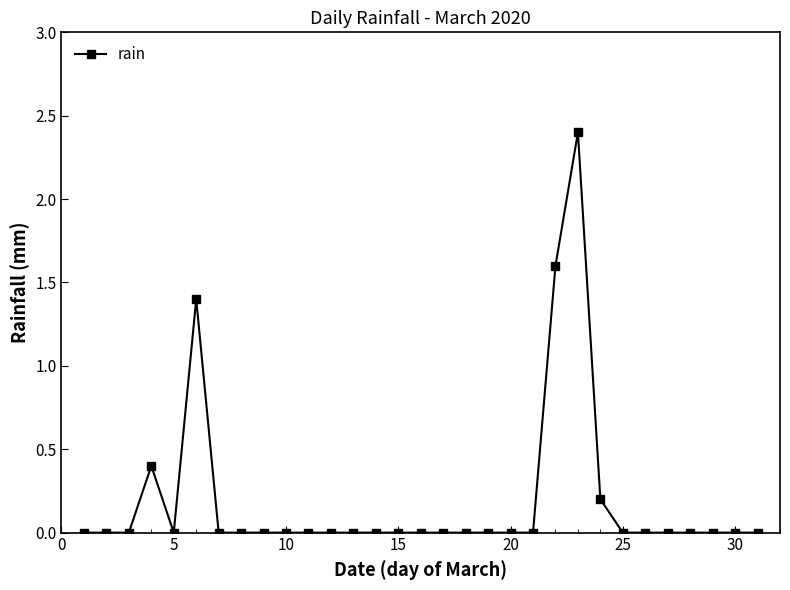

What is the maximum value shown in the chart?

2.4